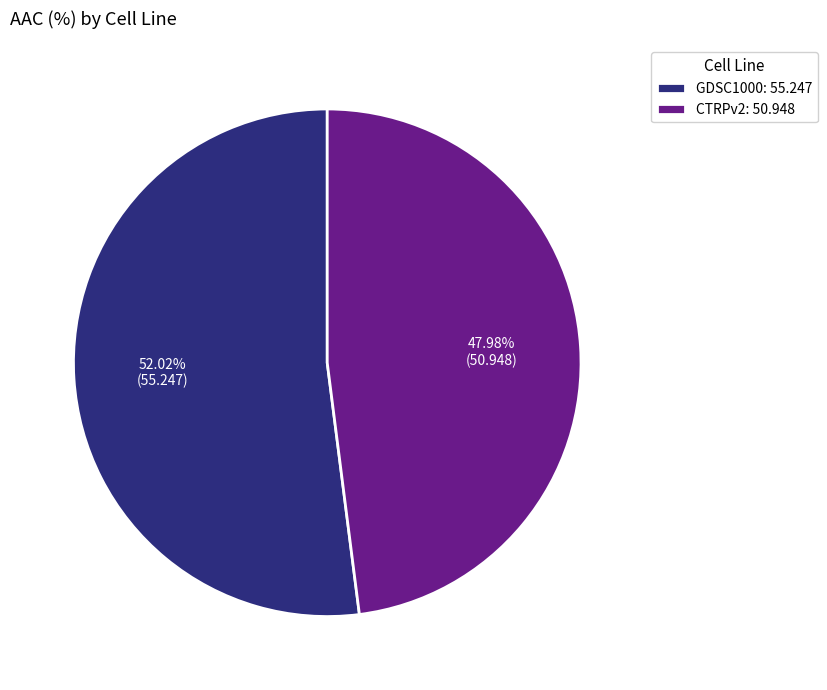

Count the number of slices in the pie.

2